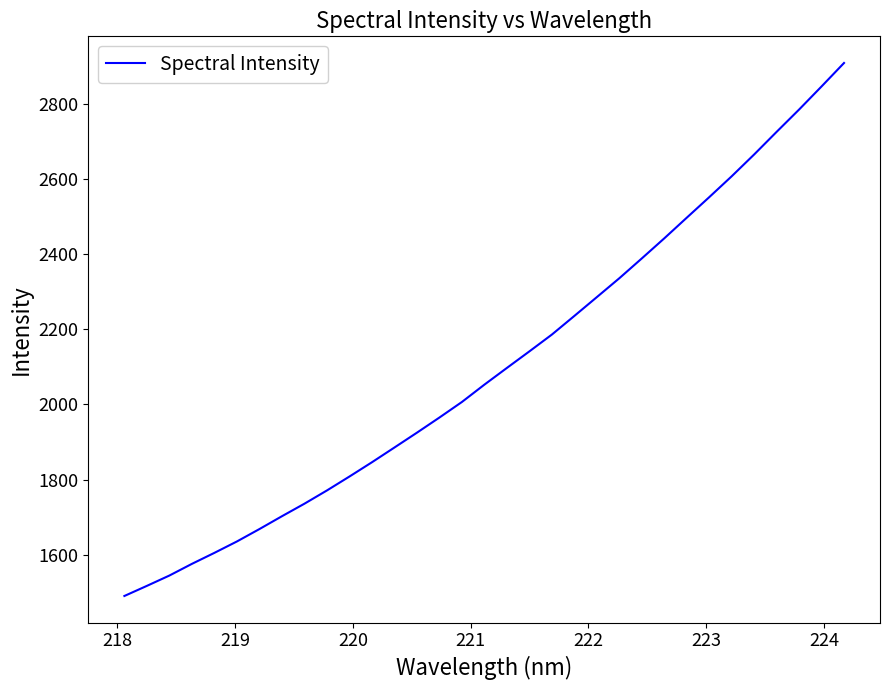

What is the difference between the maximum and minimum values?

1418.1